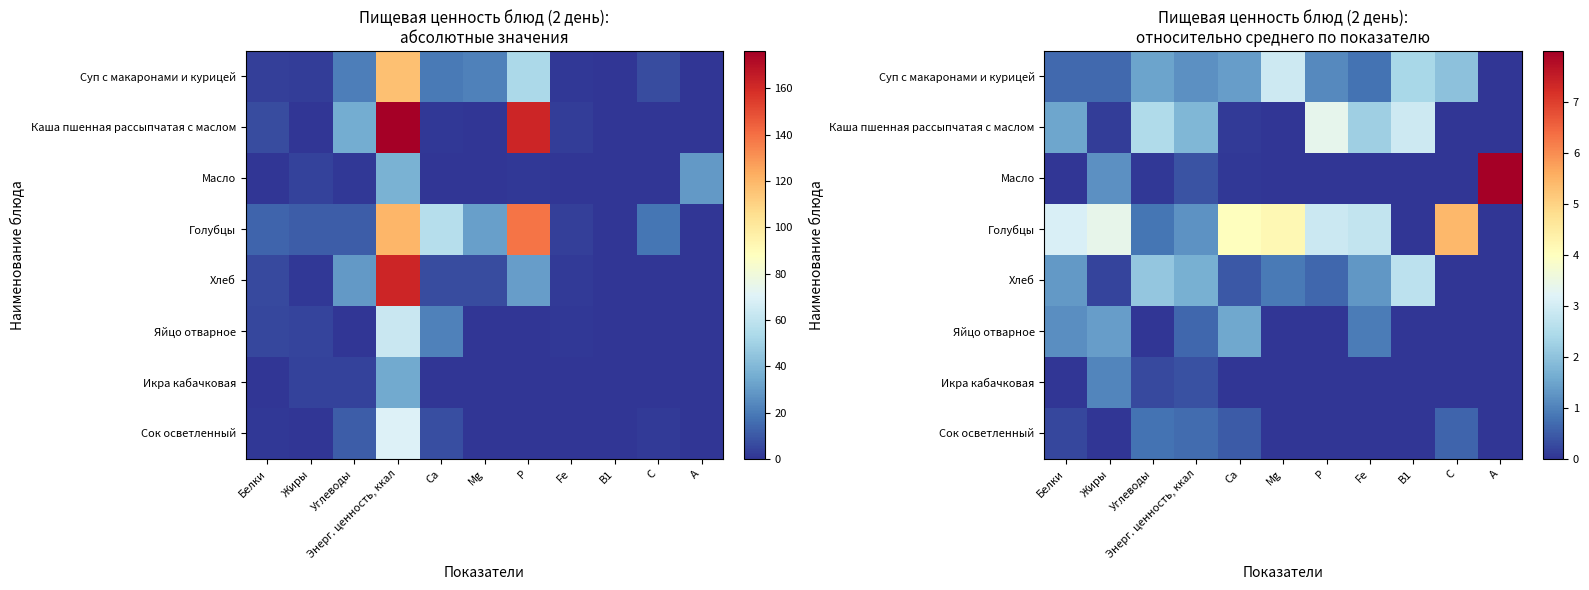

The value of Масло at Р is 0.0. True or false?

False